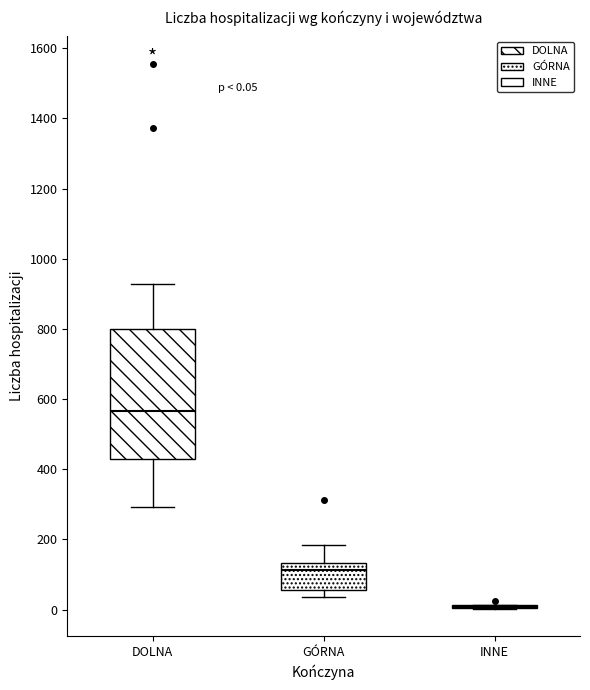

Which box is the tallest, from its lower edge to its upper edge?

DOLNA